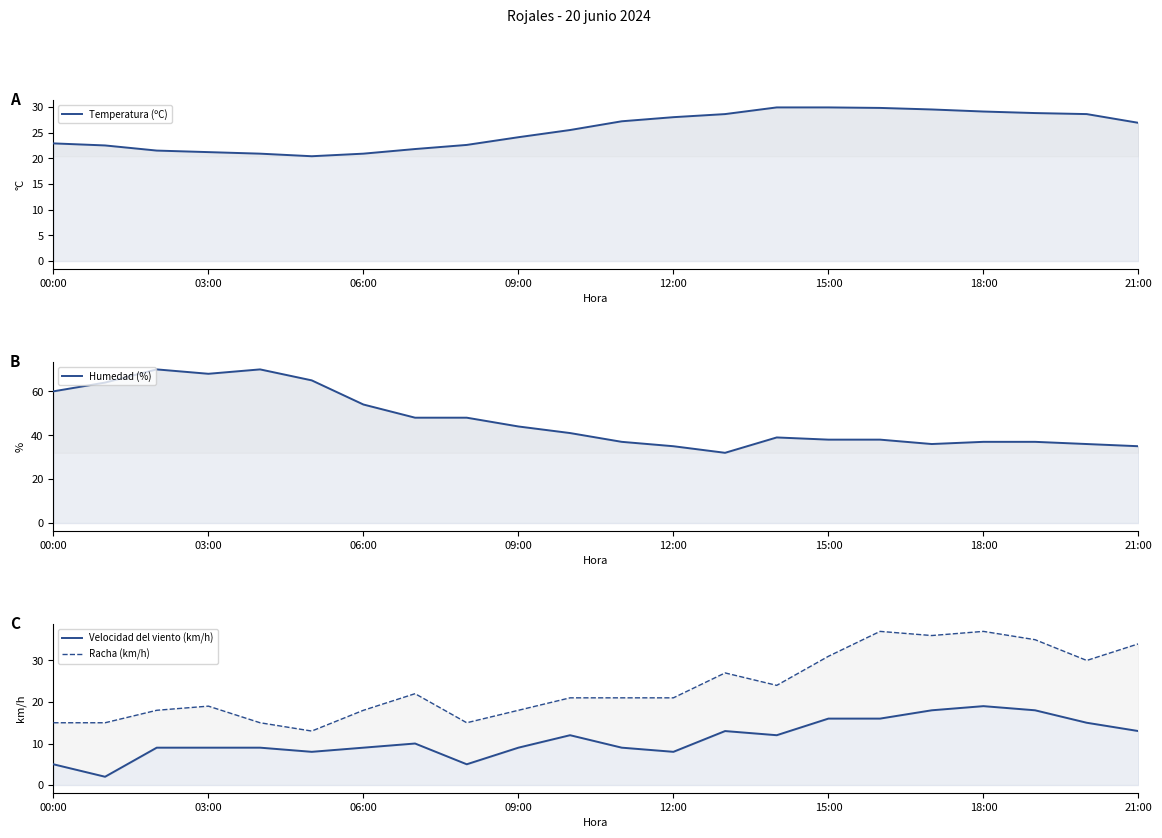

What is the sum of all Humedad (%) values?

1032.0